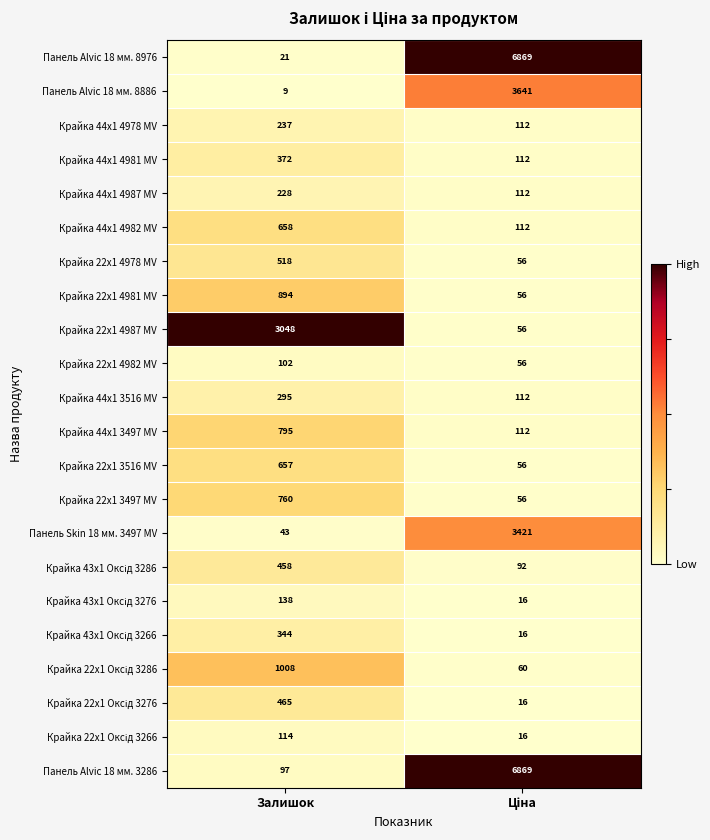

What is the total value across all series at Залишок?

11261